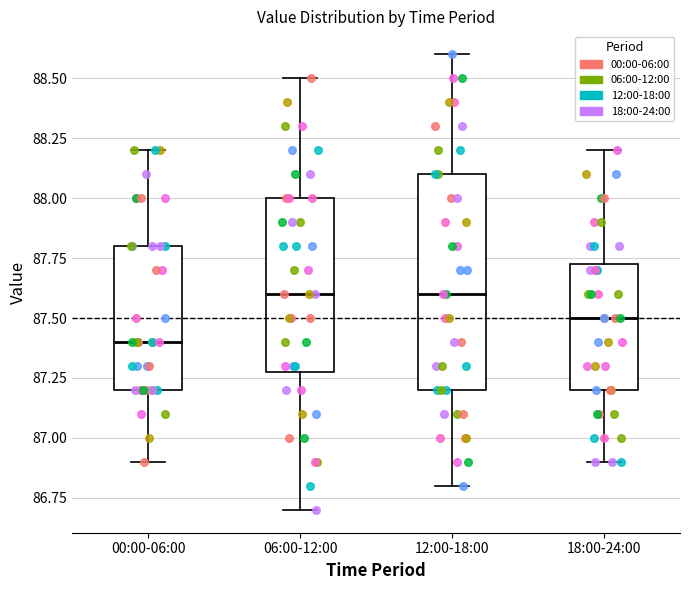

Reading left to right, transcribe this box plot: for each box, give where its median line is, the range the box spans, and where its two whiskers end, as read against the y-axis. The values are not printed on the chart, so give them approximately, as read against the axis.

00:00-06:00: median 87.40, box 87.20 to 87.80, whiskers 86.90 to 88.20
06:00-12:00: median 87.60, box 87.30 to 88.00, whiskers 86.70 to 88.50
12:00-18:00: median 87.60, box 87.20 to 88.10, whiskers 86.80 to 88.60
18:00-24:00: median 87.50, box 87.20 to 87.75, whiskers 86.90 to 88.20